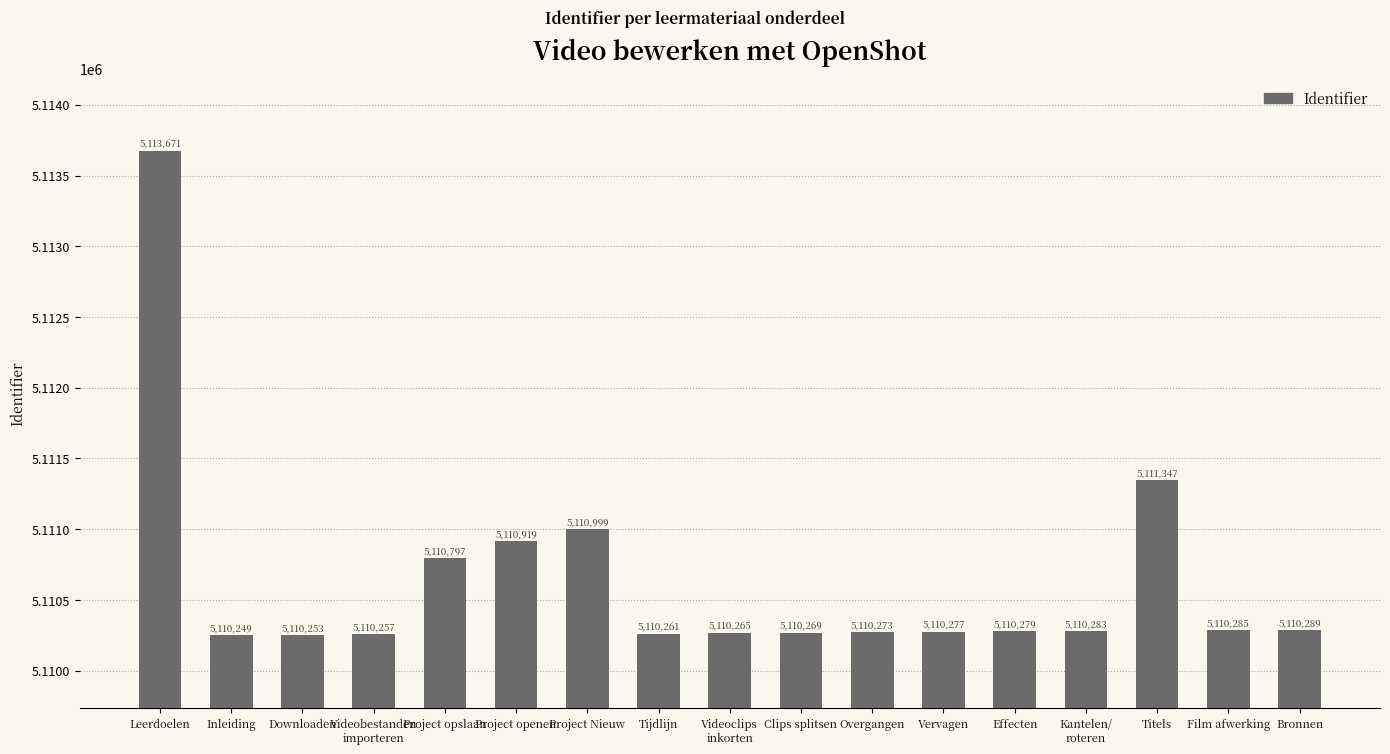

At which label does the data first exceed 5110279?

Leerdoelen